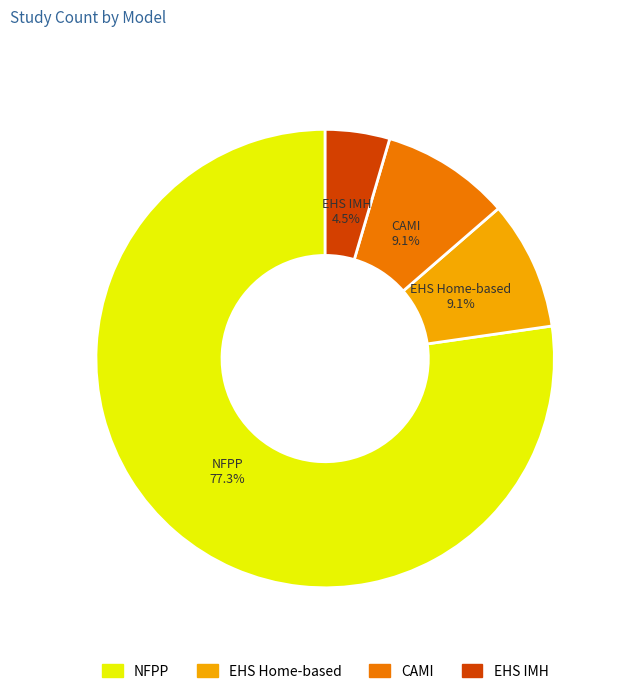

How many slices are in this pie chart?

4